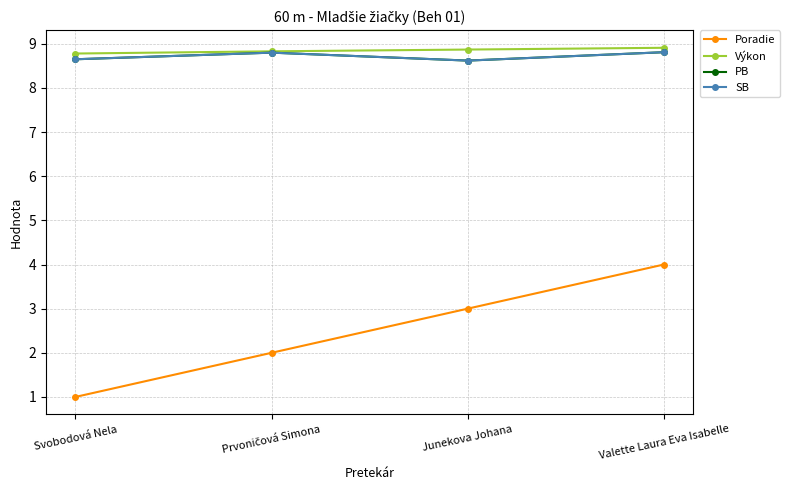

Rank the series at Junekova Johana from lowest to highest value.

Poradie, PB, SB, Výkon